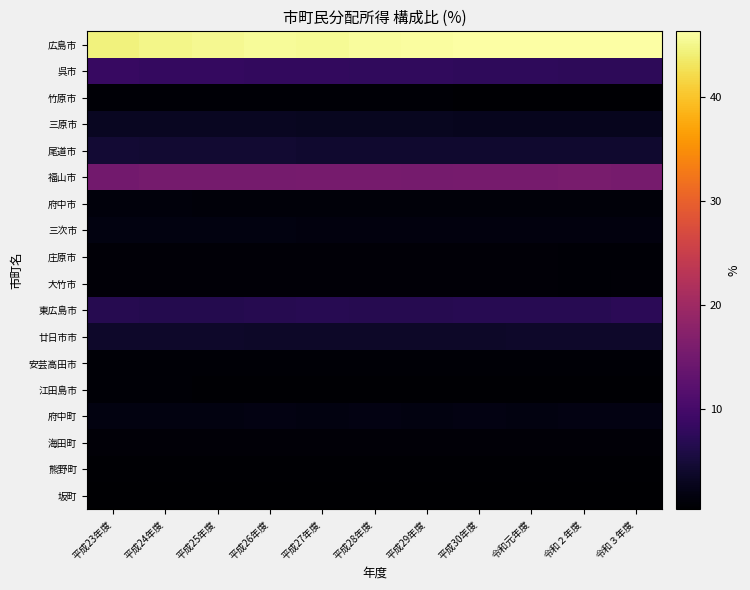

At how many categories does at least one series exceed 3?

11